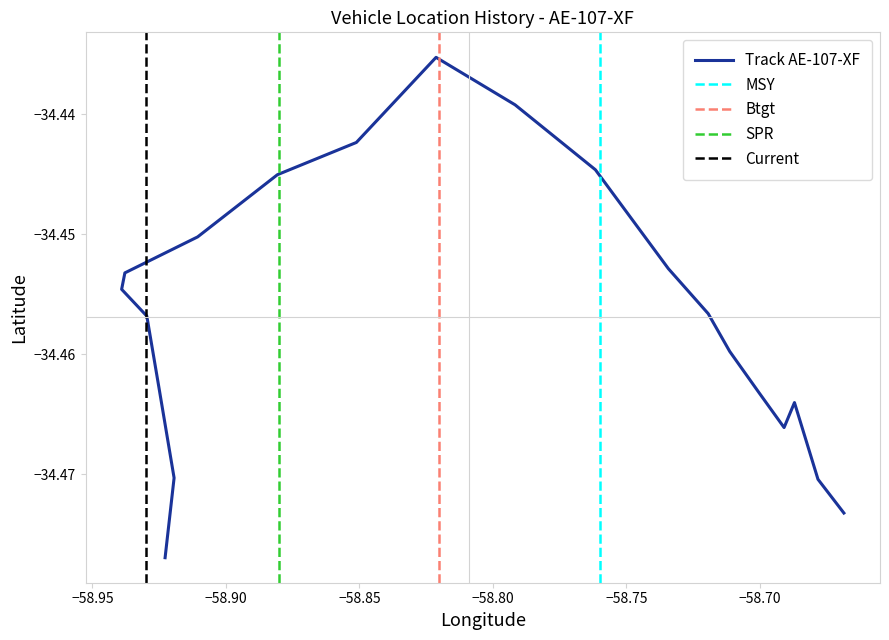

Is it true that the value at 00:16 is -14.7?

False